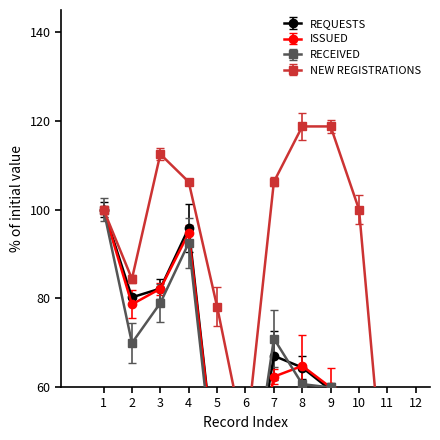

True or false: REQUESTS has more than 0 interior local peaks.

True